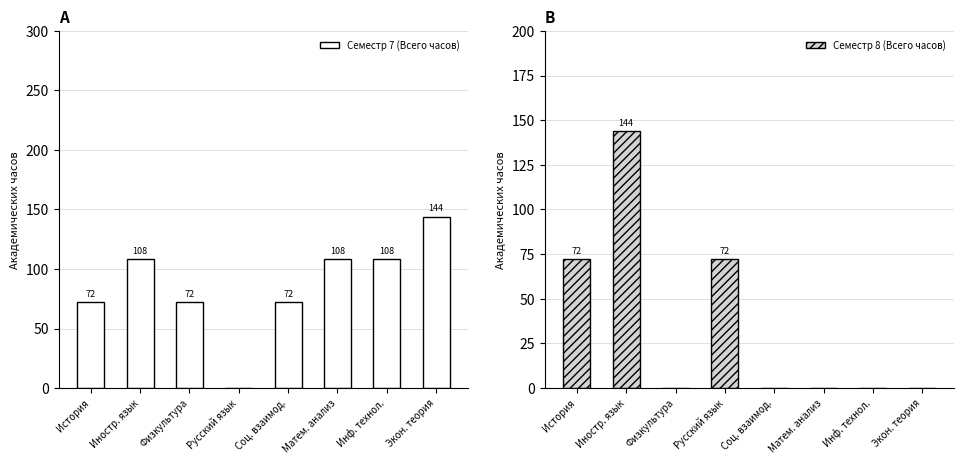

What is the highest value of the Семестр 8 (Всего часов) series?

144